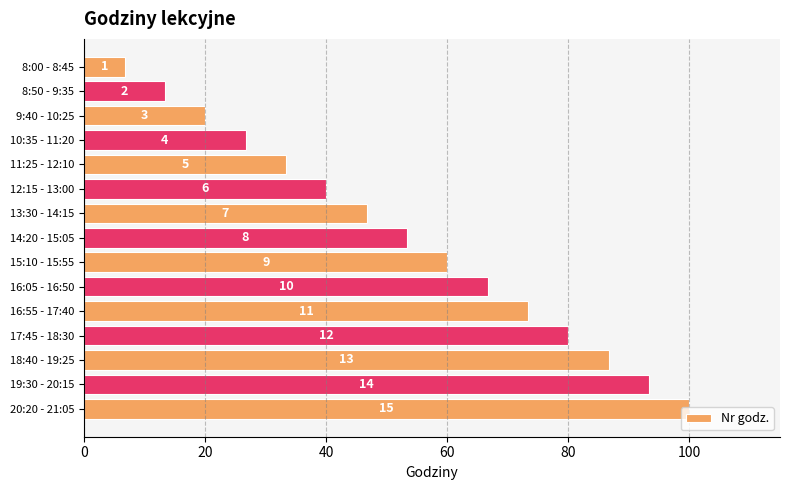

What is the smallest value displayed?

6.7